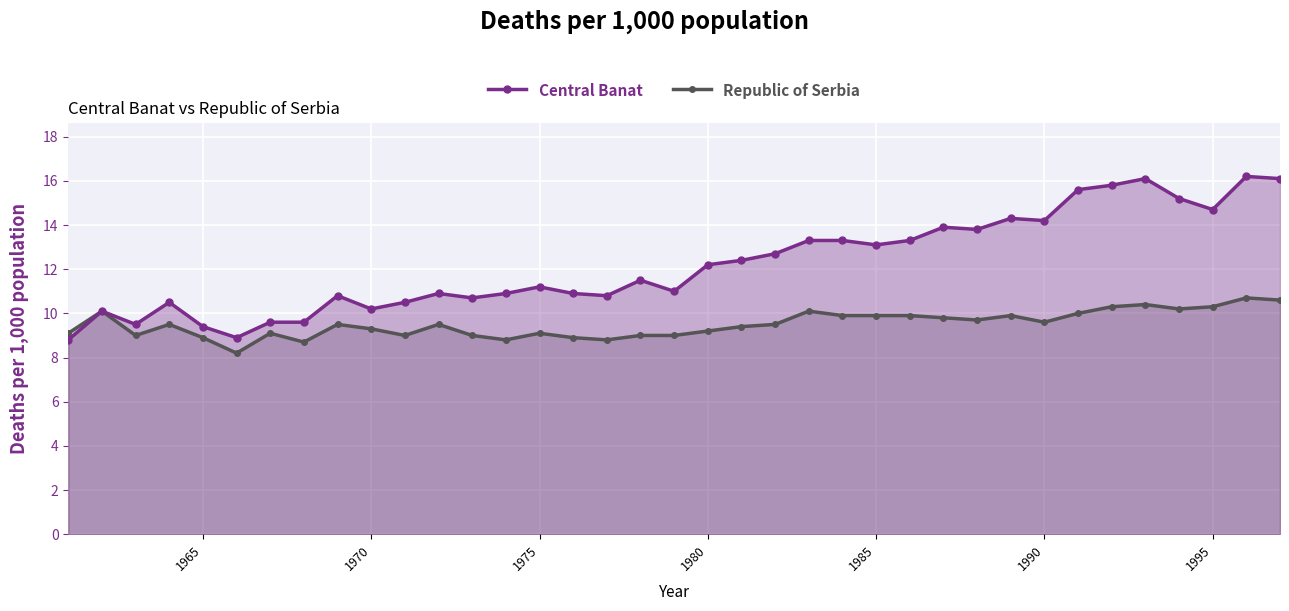

Which series has the widest spread of values?

Central Banat